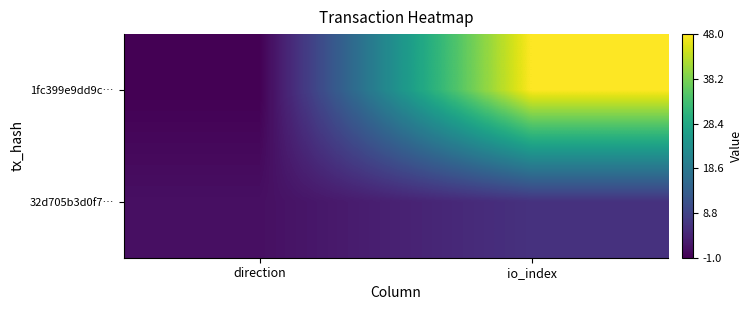

Which series has the largest total across all categories?

1fc399e9dd9c…